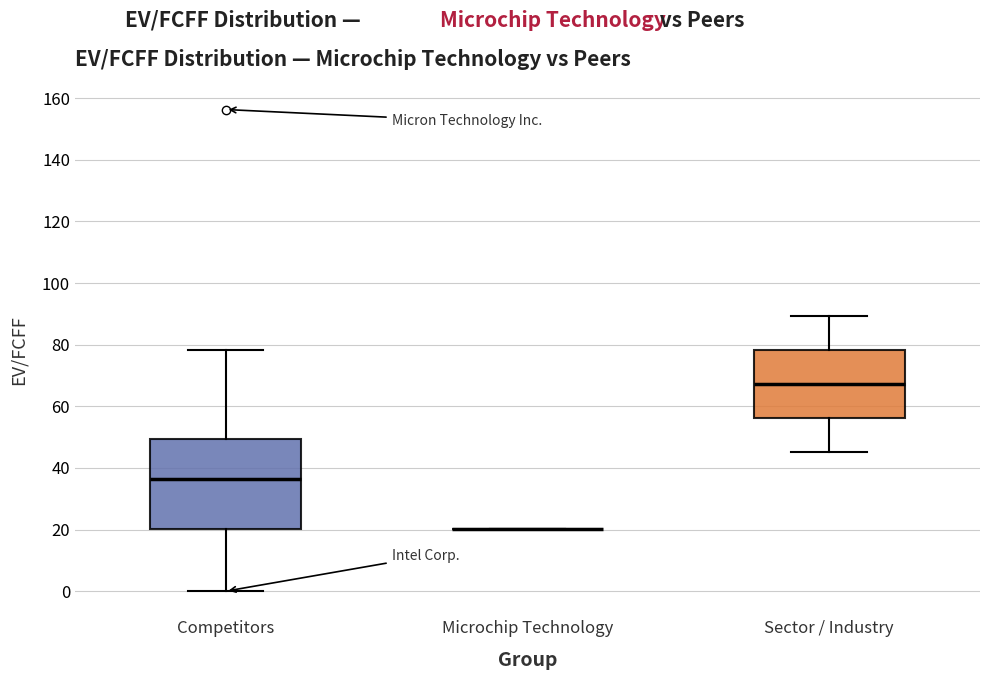

Reading left to right, transcribe this box plot: for each box, give where its median line is, the range the box spans, and where its two whiskers end, as read against the y-axis. The values are not printed on the chart, so give them approximately, as read against the axis.

Competitors: median 36, box 20 to 50, whiskers 0 to 78
Microchip Technology: box collapsed to a line at 20, whiskers 20 to 20
Sector / Industry: median 68, box 56 to 78, whiskers 46 to 90